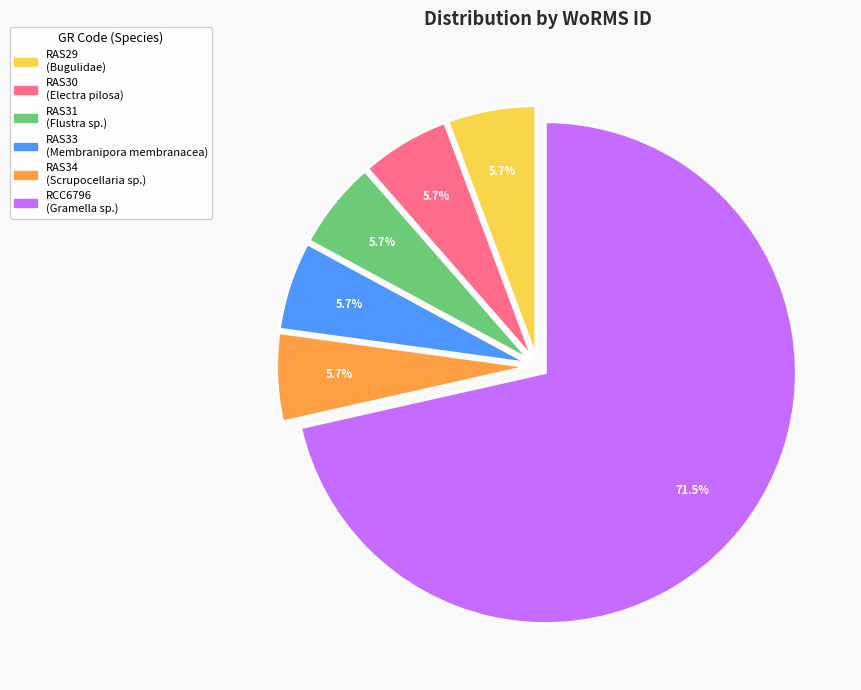

How many segments does this pie chart have?

6